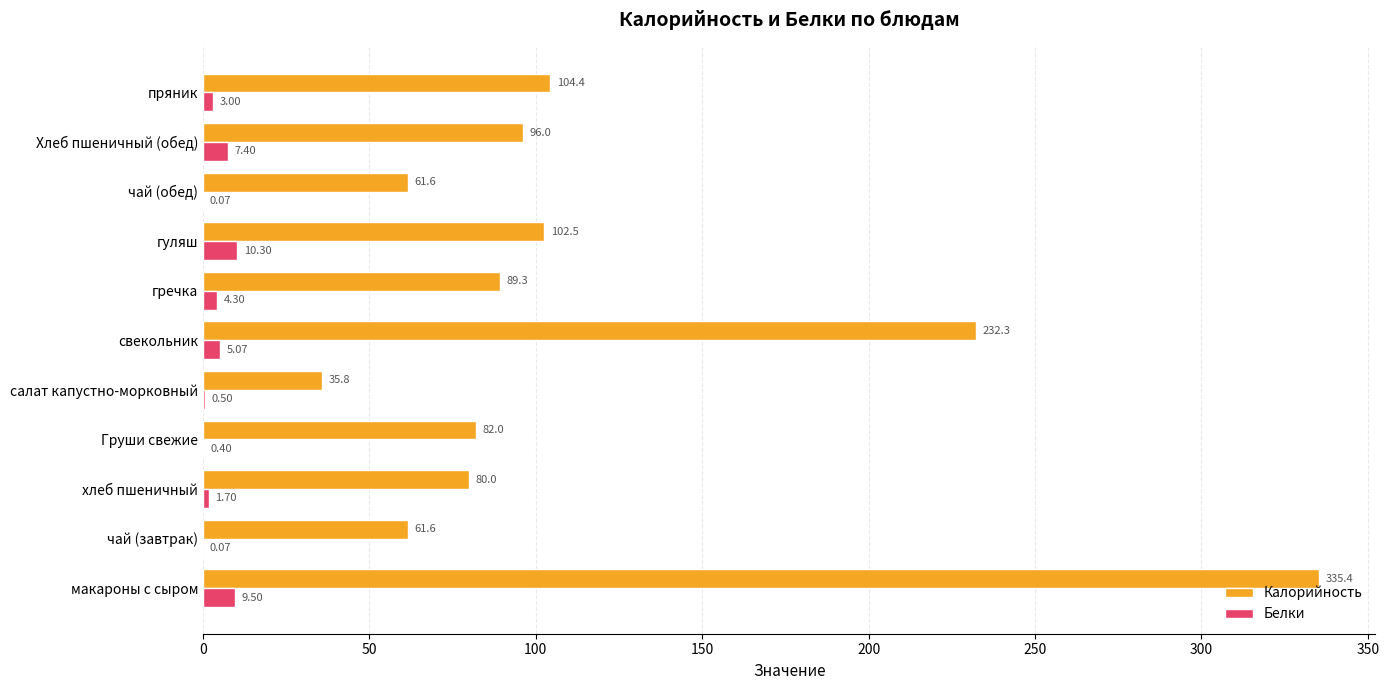

What is the sum of all Калорийность values?

1280.9